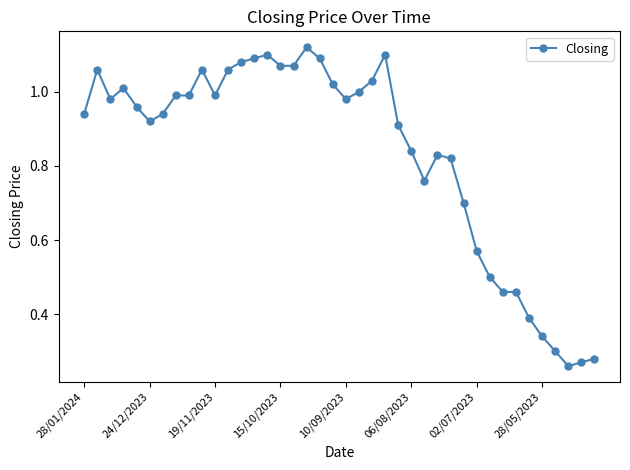

What is the sum of all values?

33.3